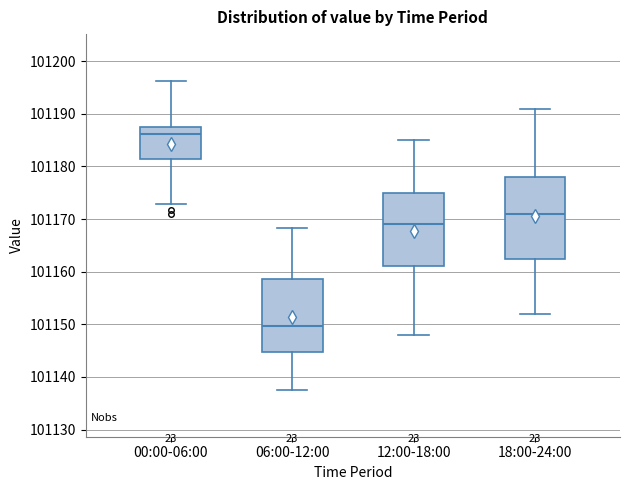

Comparing the boxes themselves (not the whiskers), which one is the tallest?

18:00-24:00